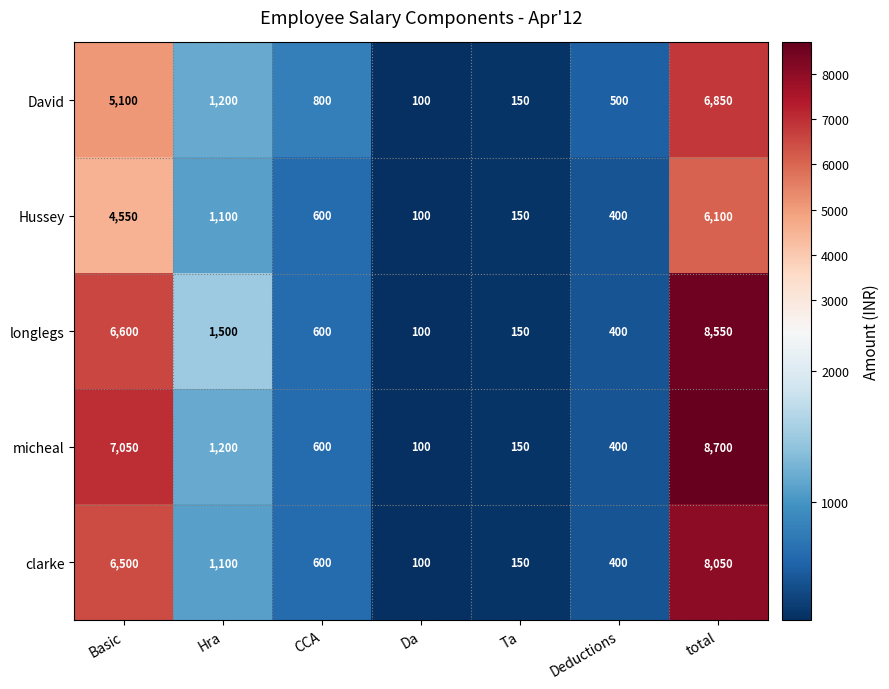

At which category is the sum across all series the highest?

total